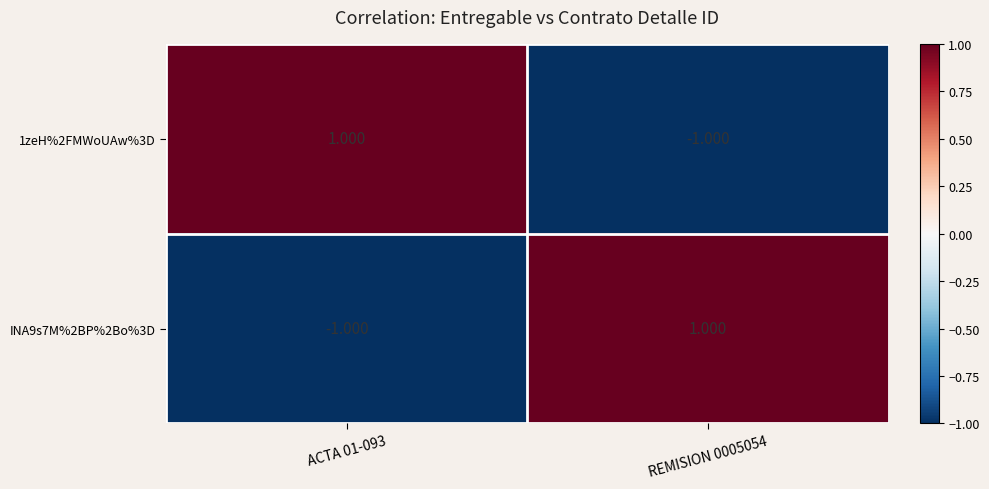

Is the value of INA9s7M%2BP%2Bo%3D at ACTA 01-093 greater than the value of 1zeH%2FMWoUAw%3D at ACTA 01-093?

No